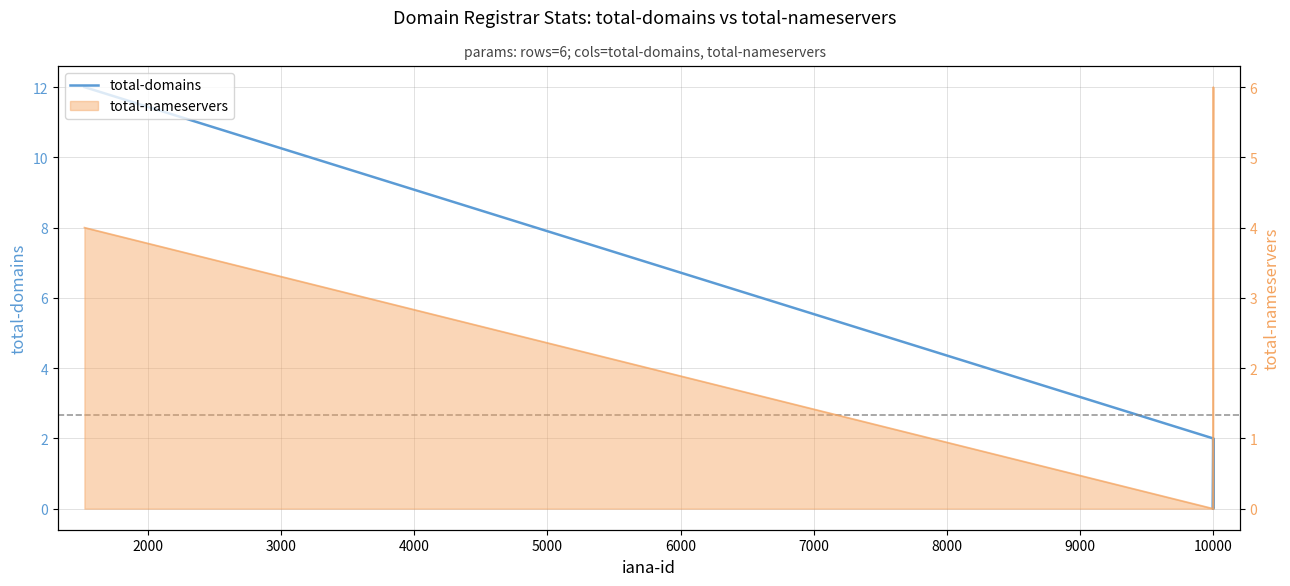

How many points are higher than both their immediate neighbors (excluding endpoints)?

1